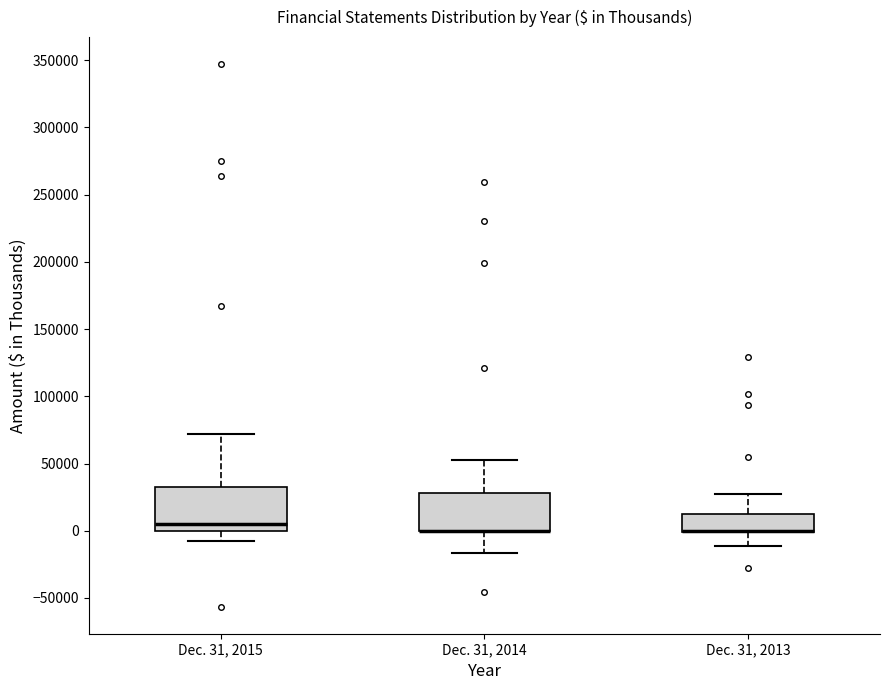

Where does the median line of the box for Dec. 31, 2015 sit on the y-axis? The values are not printed on the chart, so give them approximately, as read against the axis.

5000